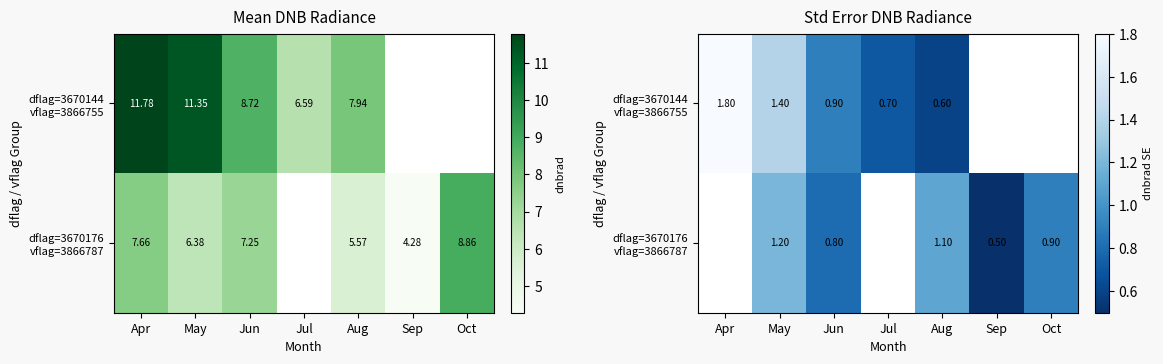

Between Aug and Apr, which is larger?

Apr